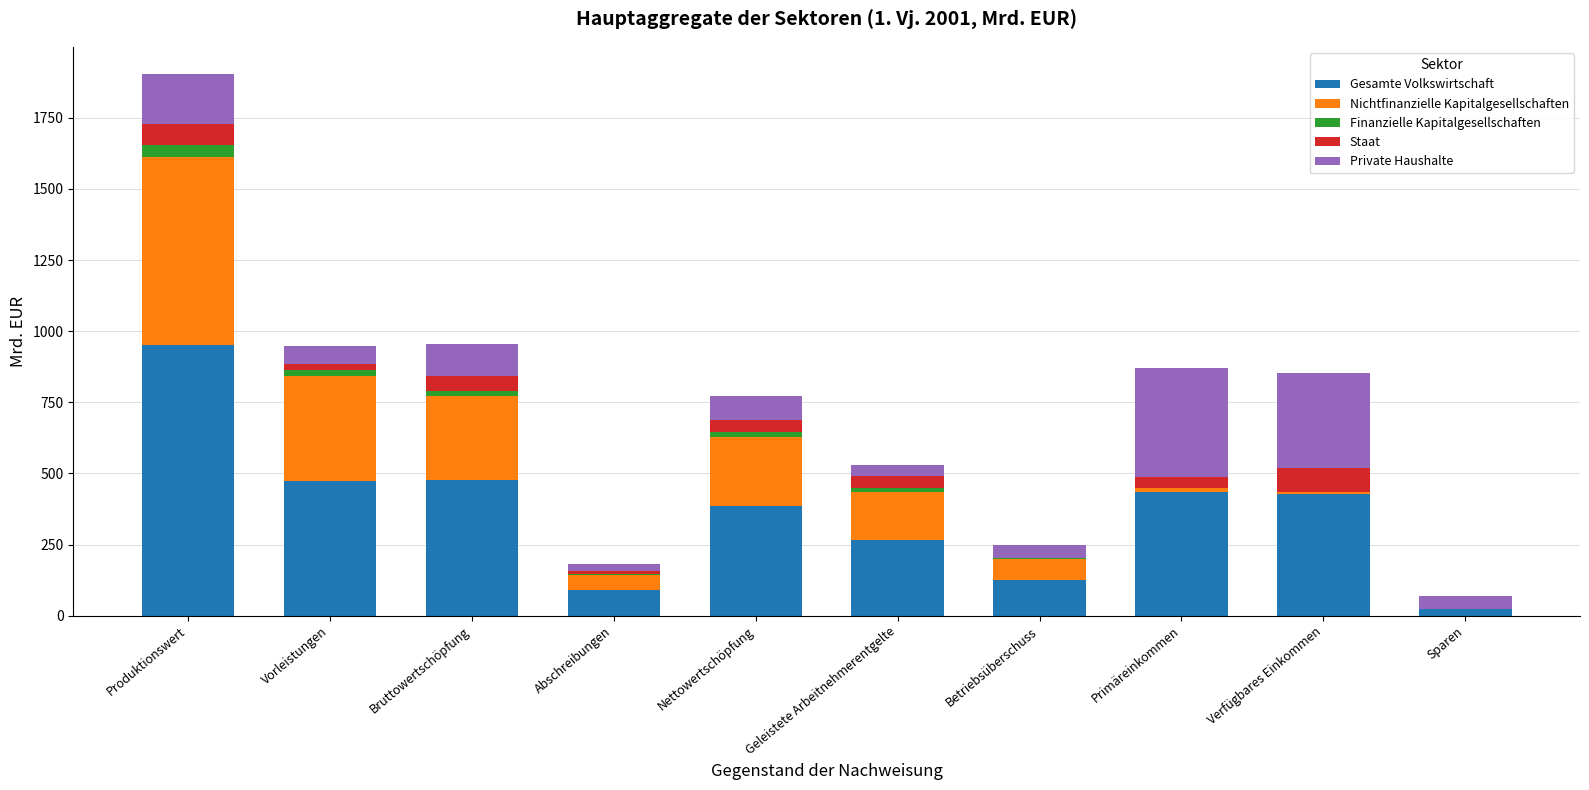

How many data points in Gesamte Volkswirtschaft are less than 426?

5